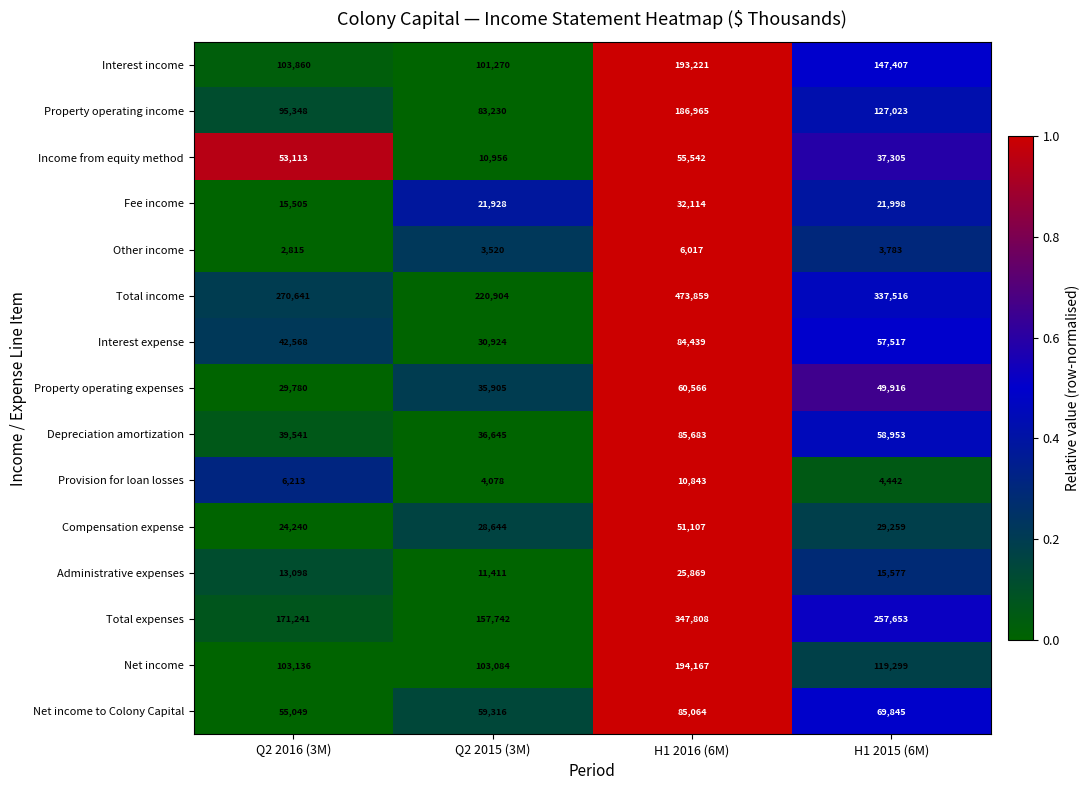

The Property operating income series shows 127023 at H1 2015 (6M). True or false?

True